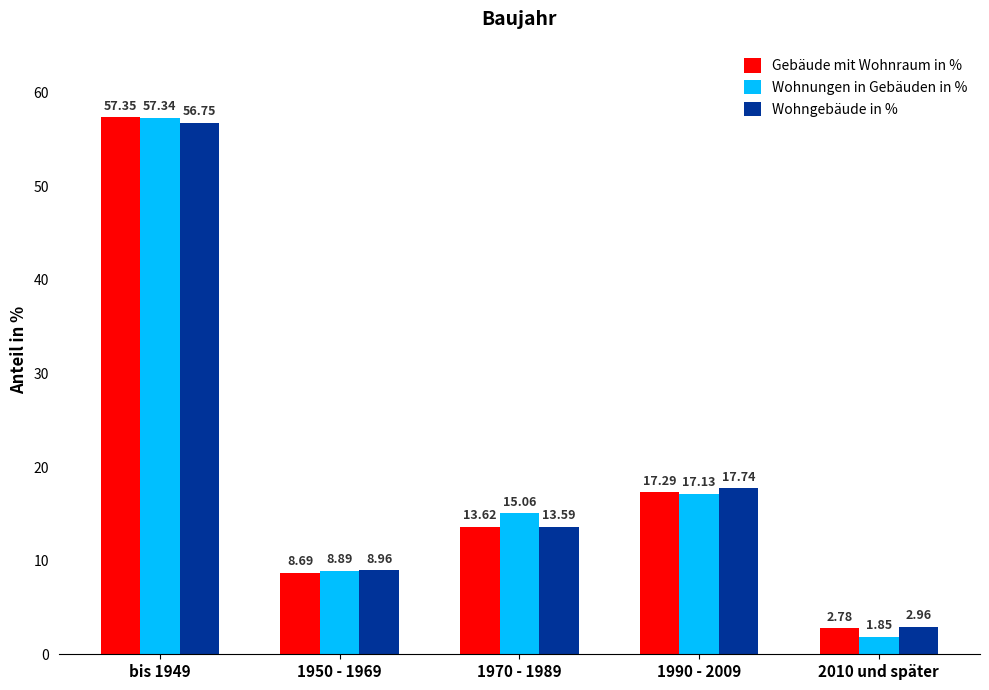

Rank the series by their maximum value, from lowest to highest.

Wohngebäude in %, Wohnungen in Gebäuden in %, Gebäude mit Wohnraum in %